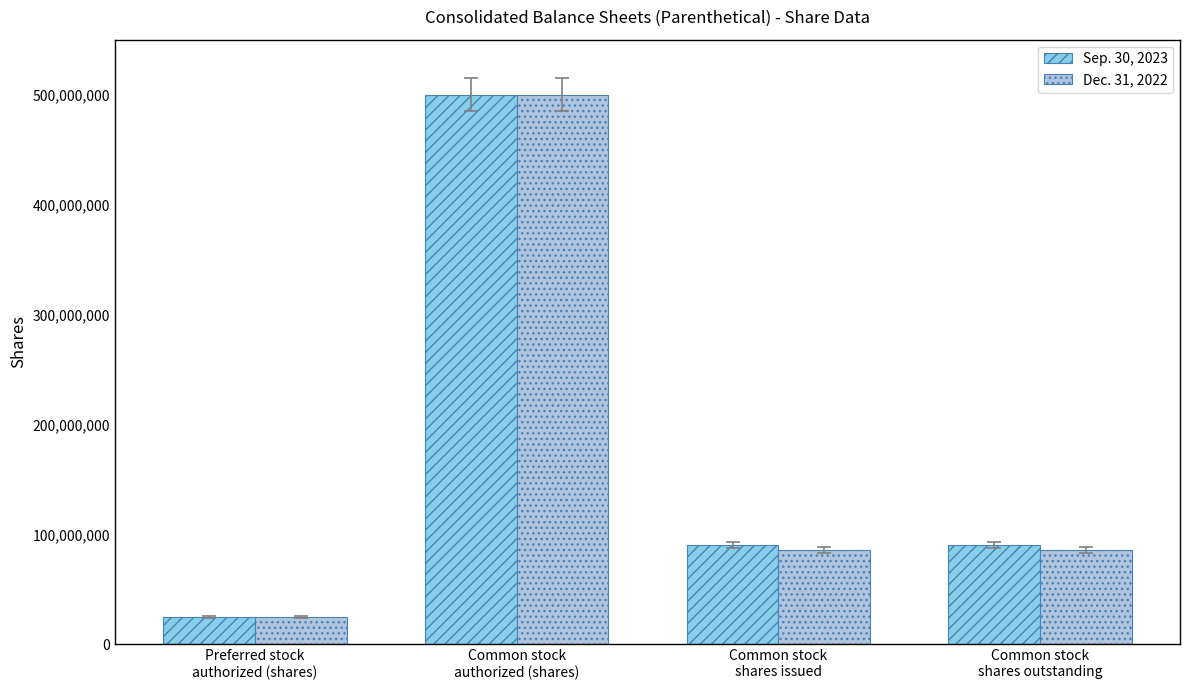

Which category has the lowest value in the Dec. 31, 2022 series?

Preferred stock
authorized (shares)